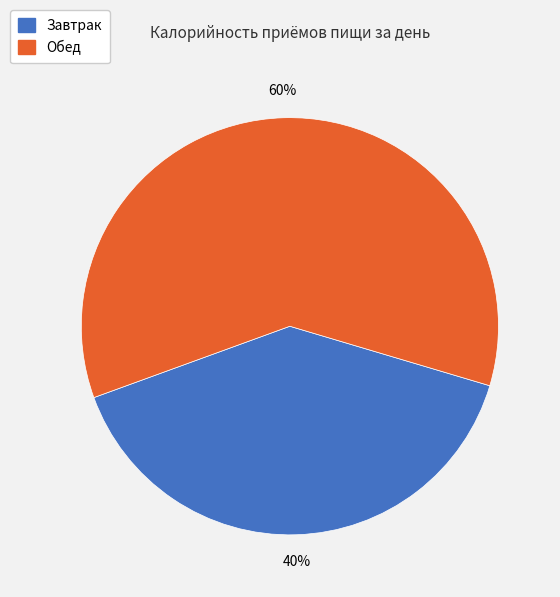

Rank the categories by value from lowest to highest.

Завтрак, Обед